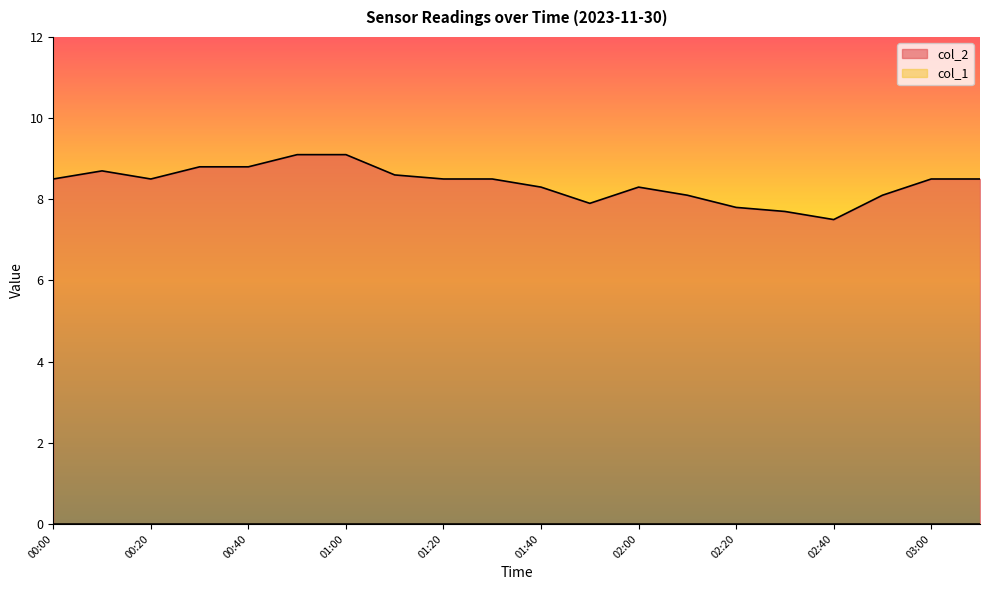

True or false: the data shows 5.4 at 02:10.

False